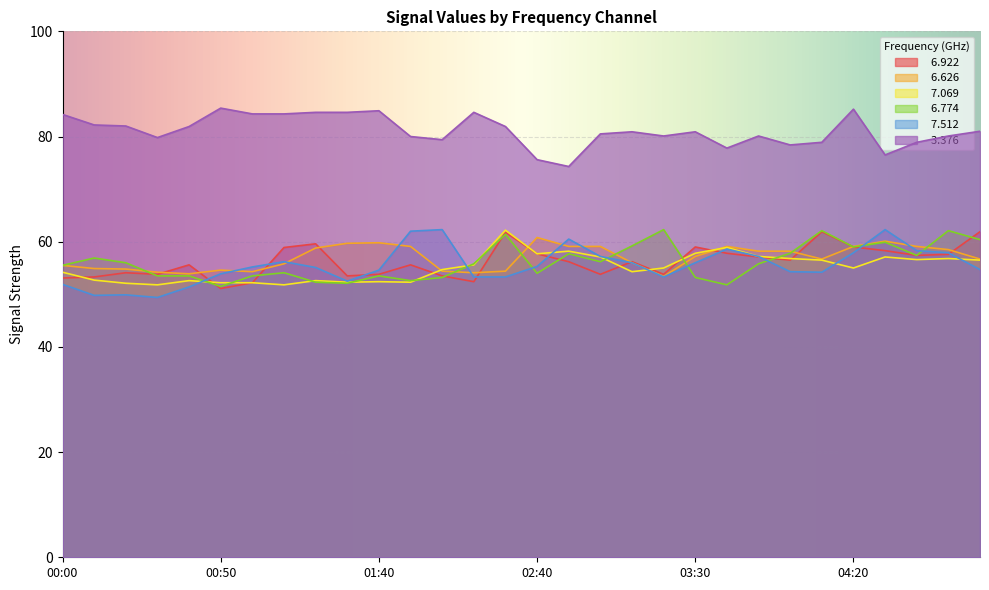

What is the maximum value shown in the chart?

85.4